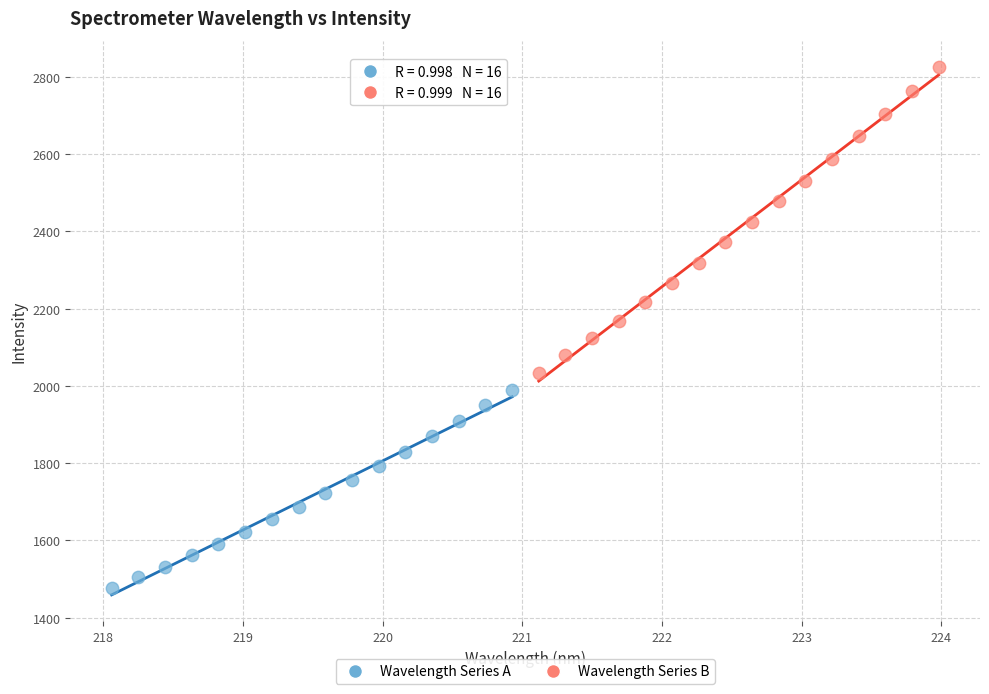

Which series reaches the maximum Y coordinate?

Wavelength Series B